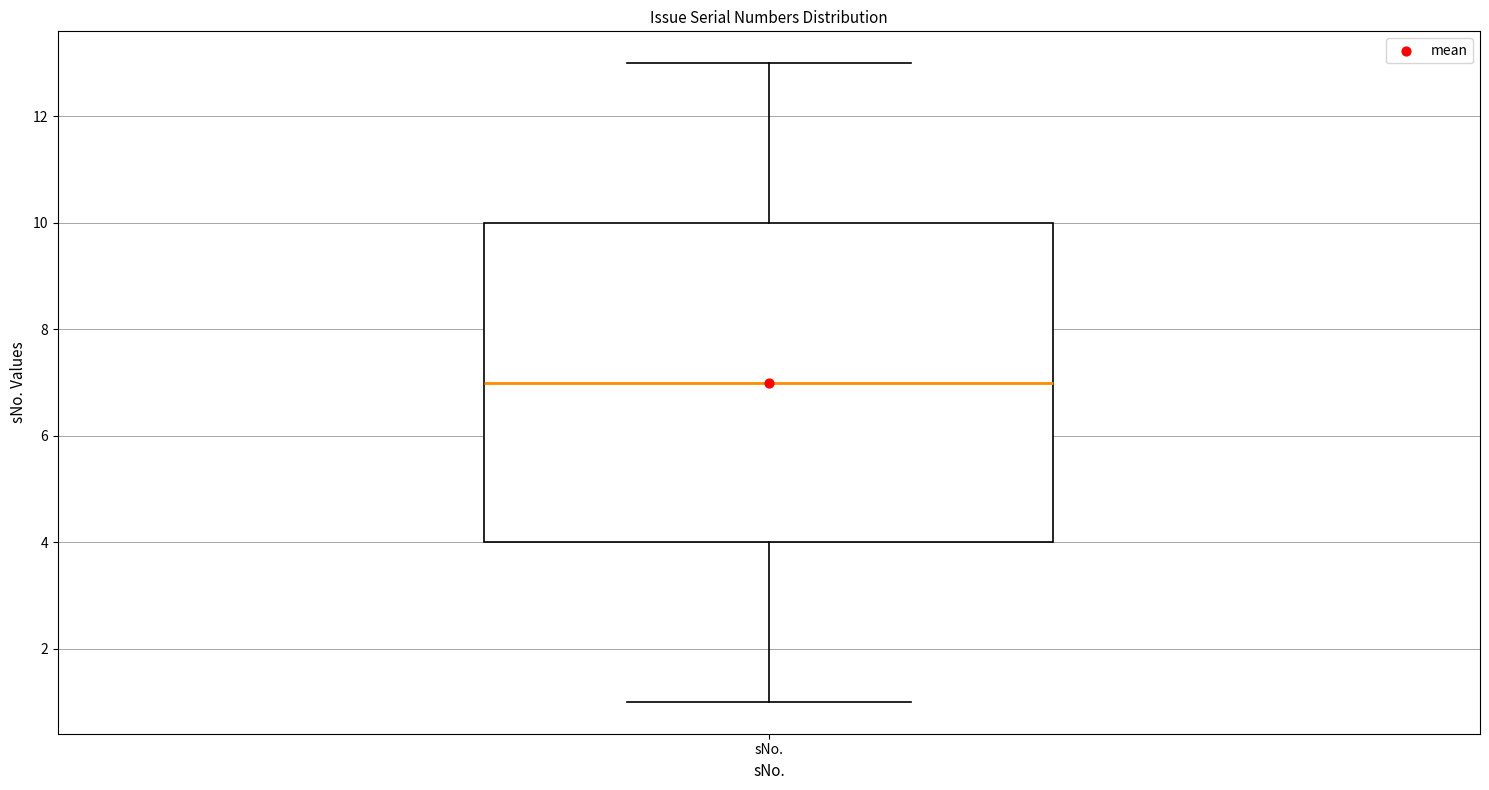

Transcribe this box plot: give where the median line is, the range the box spans, and where the two whiskers end, as read against the y-axis. The values are not printed on the chart, so give them approximately, as read against the axis.

median 7, box 4 to 10, whiskers 1 to 13